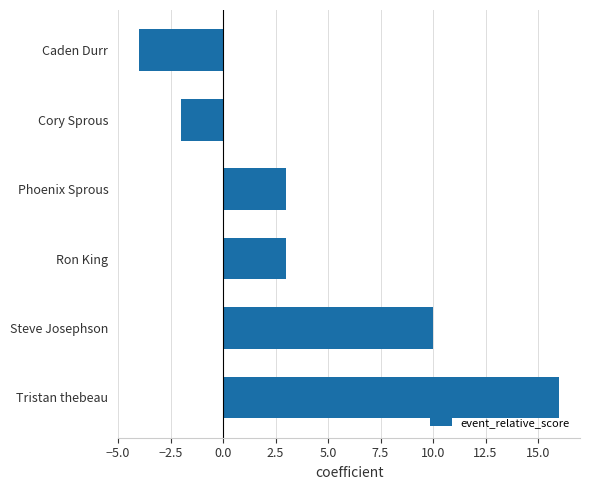

What is the value of the 5th bar from the top?

10